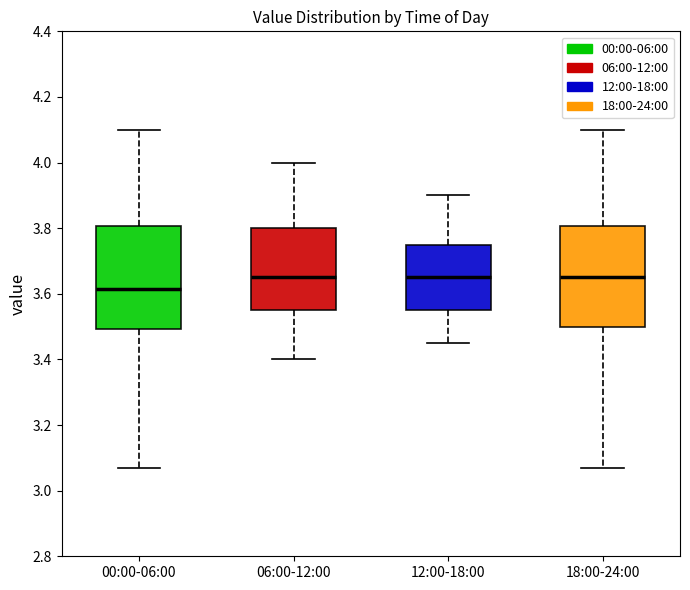

Reading left to right, transcribe this box plot: for each box, give where its median line is, the range the box spans, and where its two whiskers end, as read against the y-axis. The values are not printed on the chart, so give them approximately, as read against the axis.

00:00-06:00: median 3.62, box 3.50 to 3.80, whiskers 3.08 to 4.10
06:00-12:00: median 3.66, box 3.56 to 3.80, whiskers 3.40 to 4.00
12:00-18:00: median 3.66, box 3.56 to 3.76, whiskers 3.46 to 3.90
18:00-24:00: median 3.66, box 3.50 to 3.80, whiskers 3.08 to 4.10